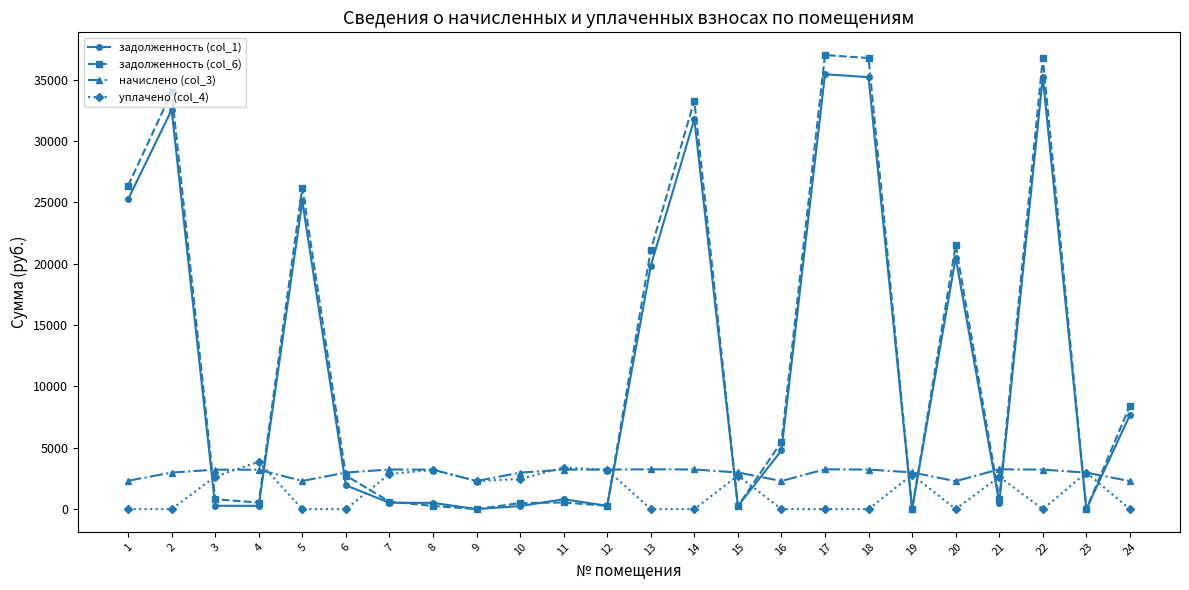

How many data points in задолженность (col_1) are above 1943?

12